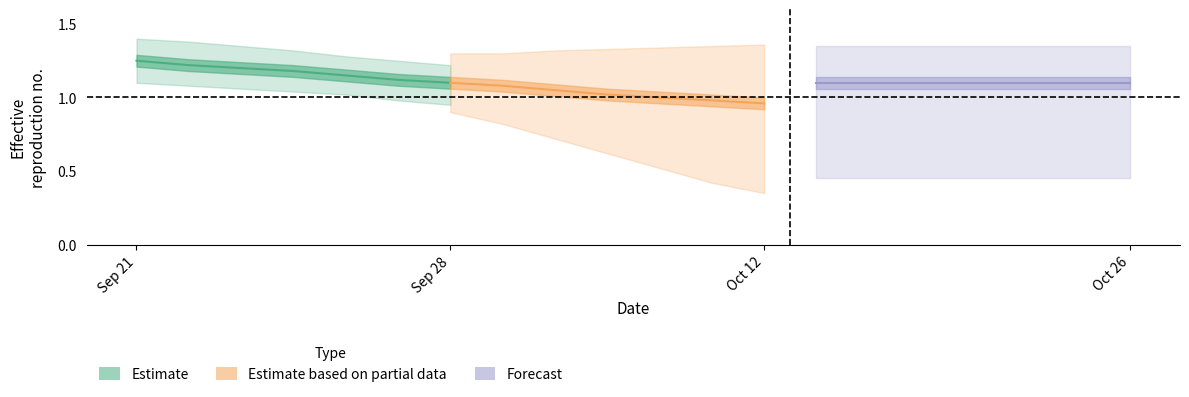

The value of Forecast at Sep 28 is 1.1. True or false?

True